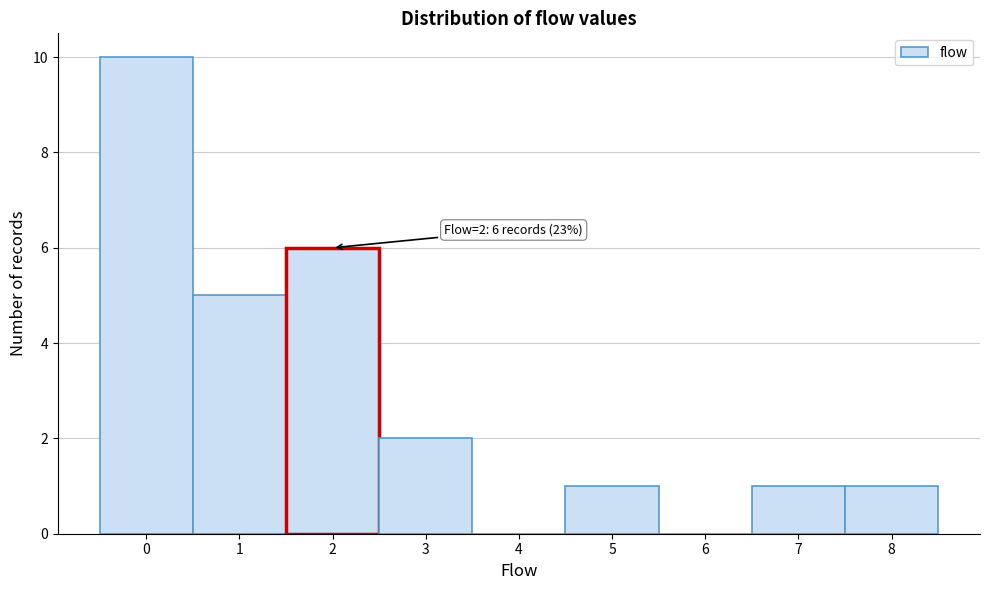

Over which range of the x-axis is the bar tallest?

-0.5 to 0.5